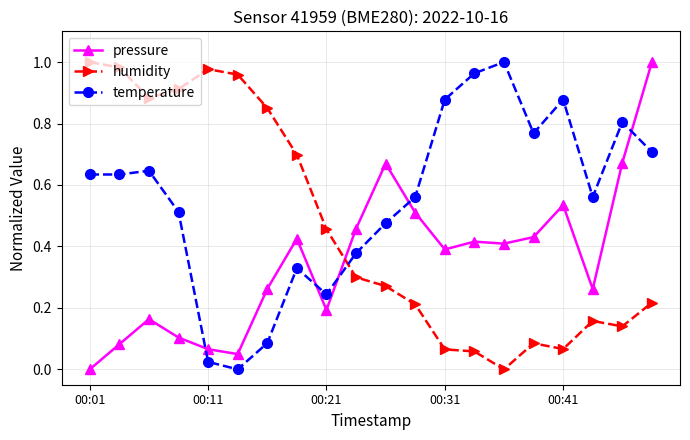

True or false: pressure has more than 1 interior local peaks.

True